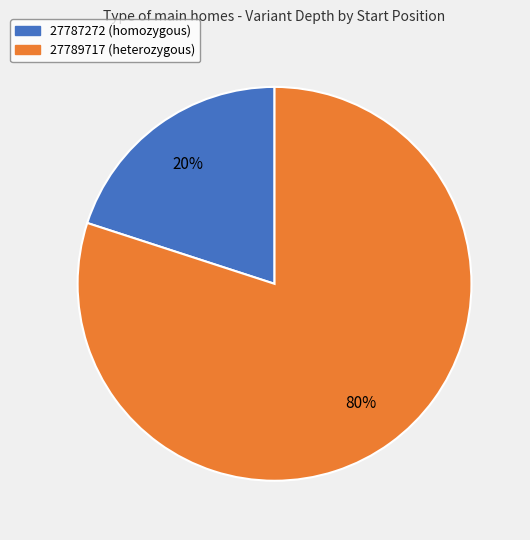

To the nearest percent, what is the difference between the 27789717 and 27787272 slice percentages?

60%